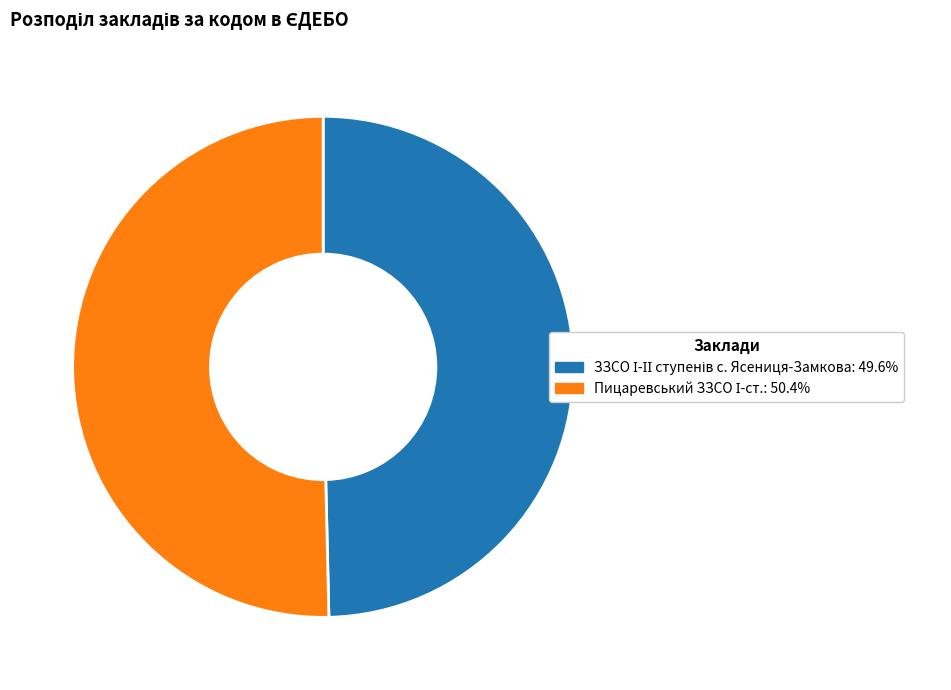

Is there any slice that represents more than half of the pie?

Yes